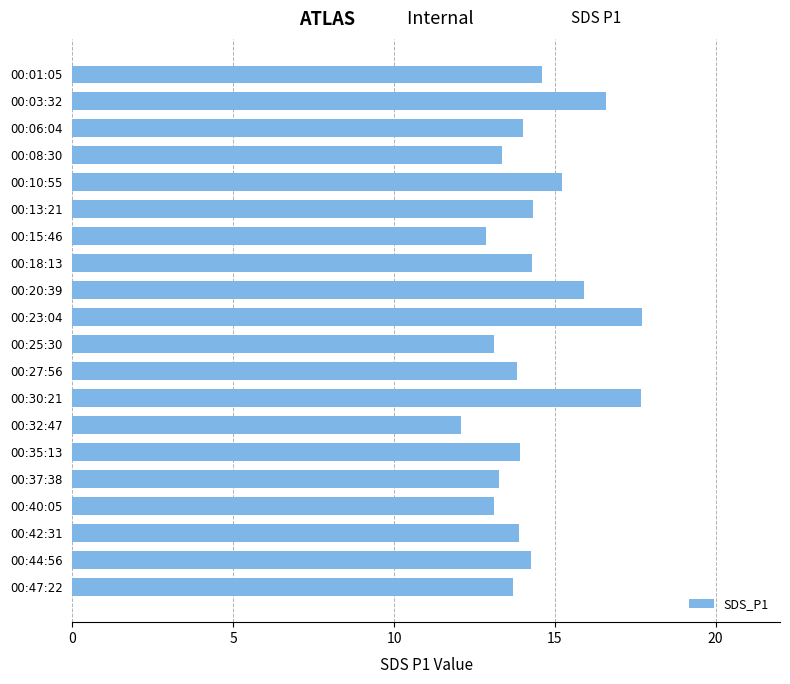

The chart shows a value of 31.5 at 00:30:21. True or false?

False